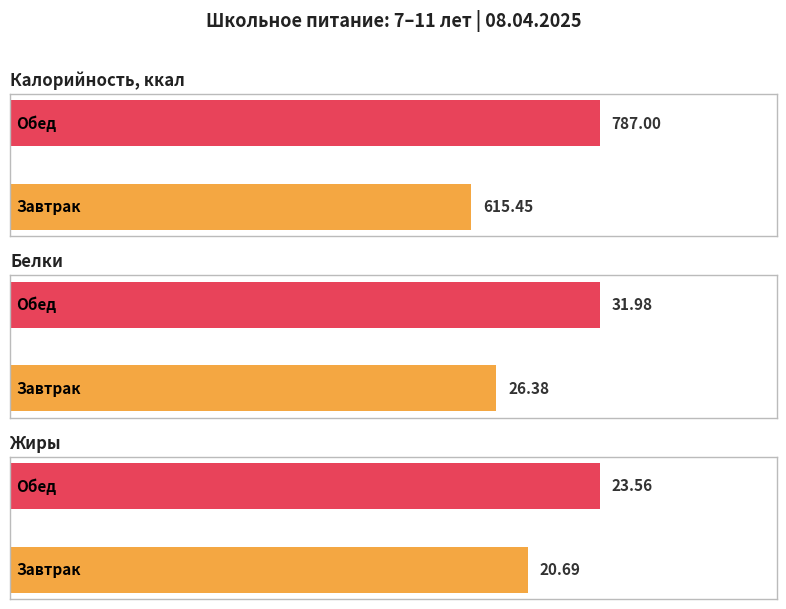

How many values in the Белки series are below 31?

1